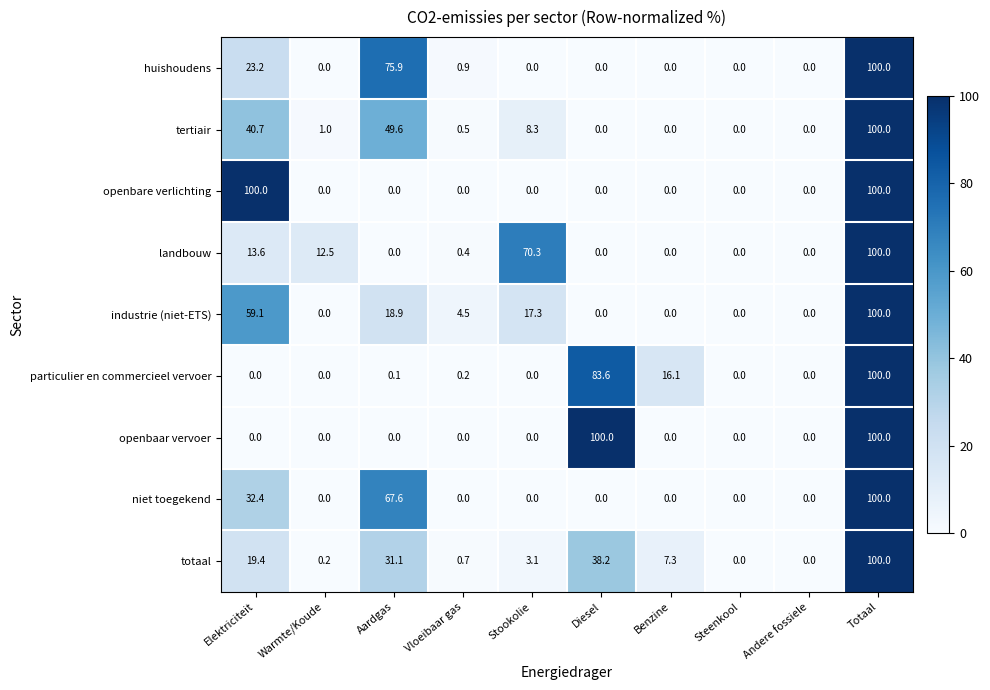

At how many categories does at least one series exceed 5?

7